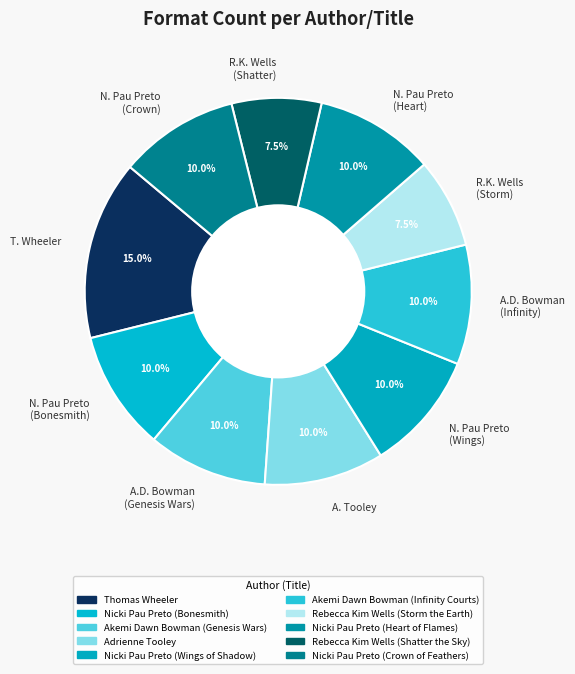

Which has a higher value, R.K. Wells (Storm) or A.D. Bowman (Infinity)?

A.D. Bowman (Infinity)